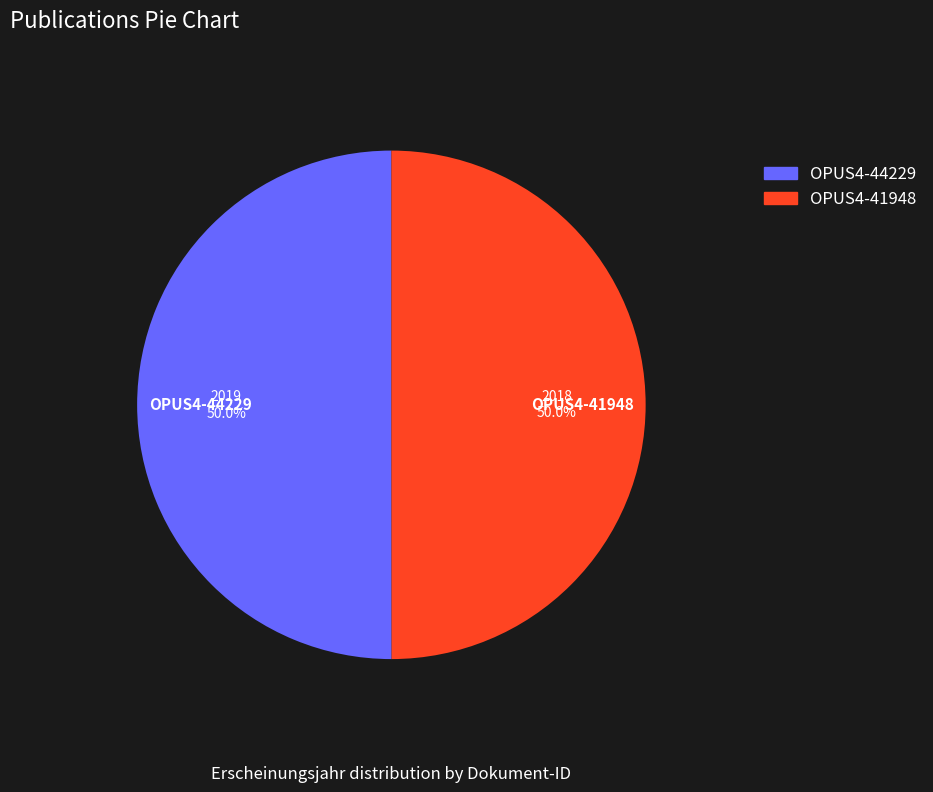

To the nearest percent, what portion does OPUS4-41948 represent?

50%